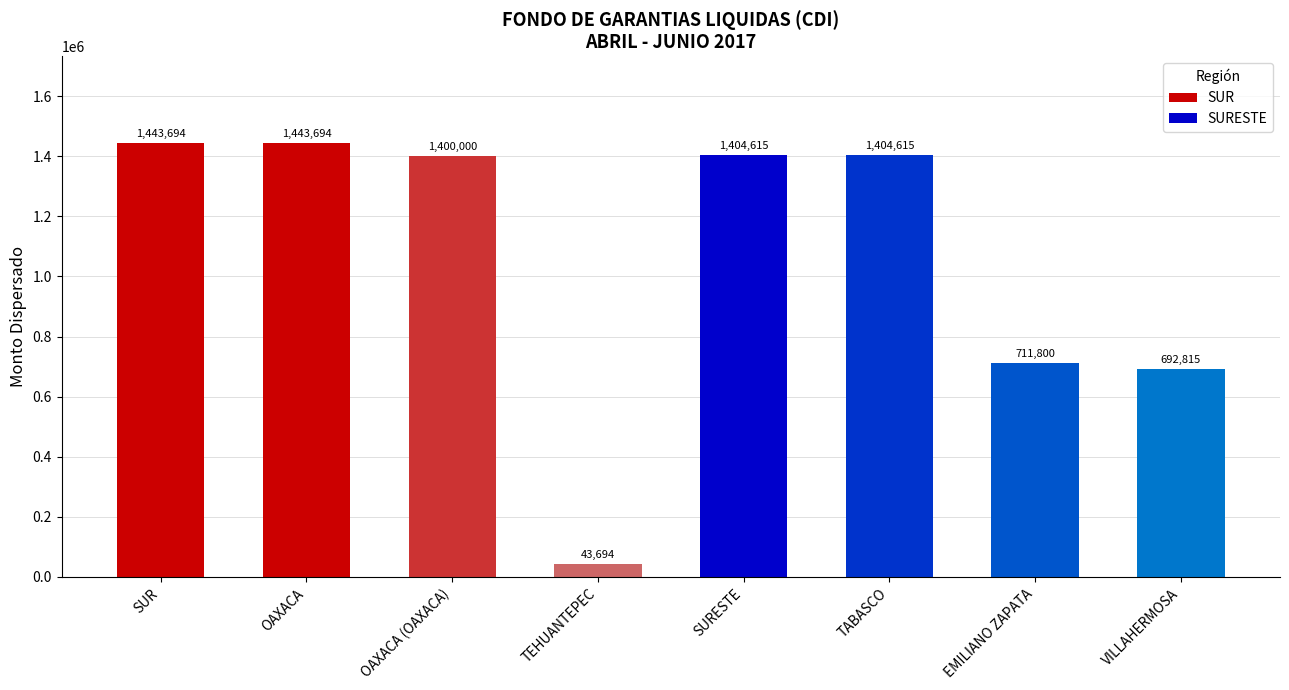

What is the value of the 8th bar from the left?

692814.7